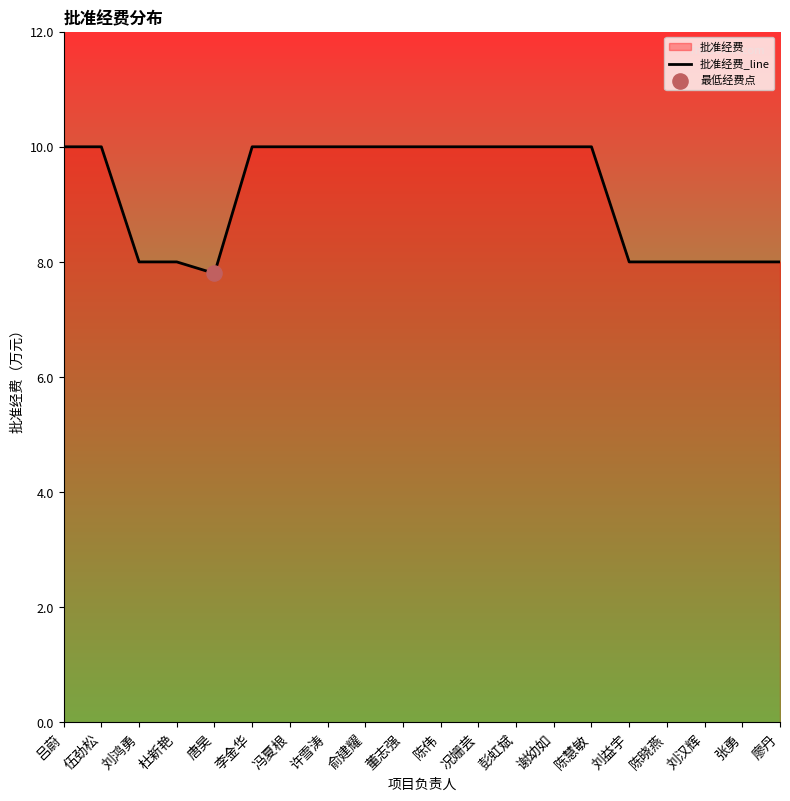

Between 董志强 and 陈伟, which is larger?

董志强